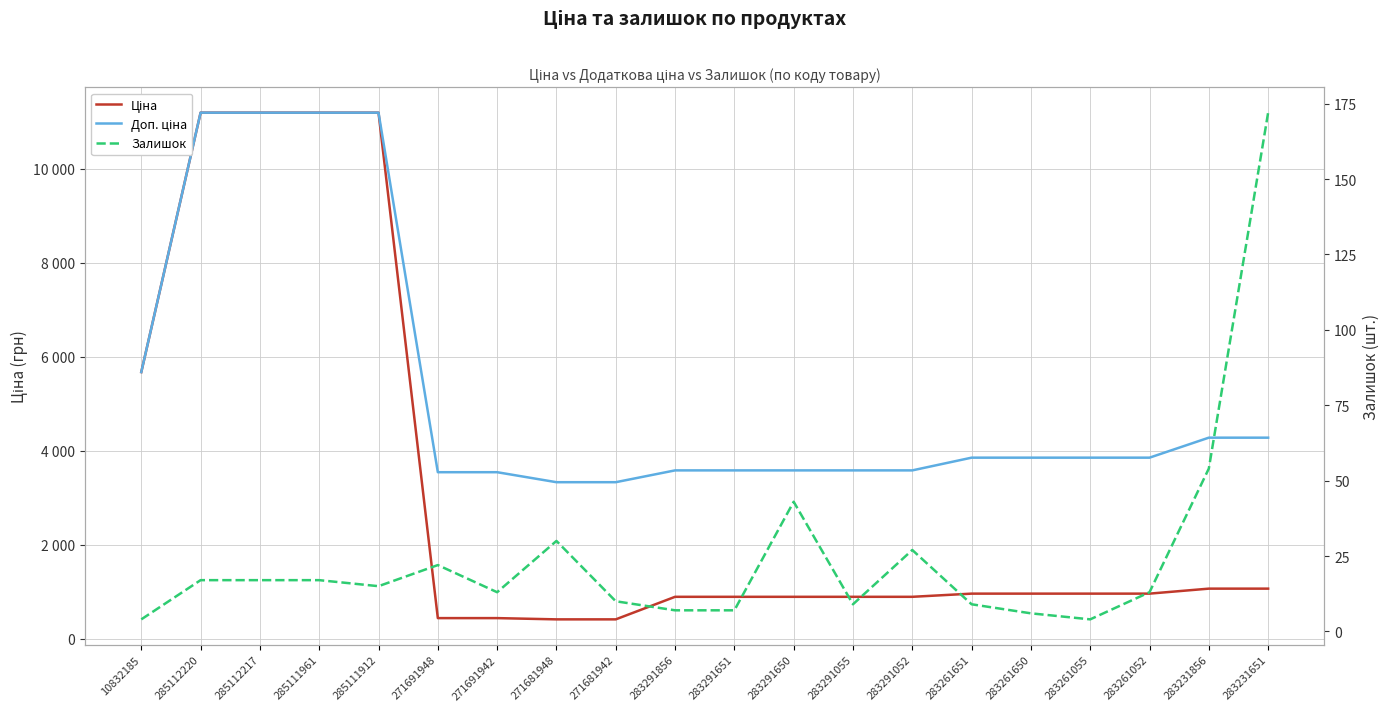

What value does the Ціна series have at 283261055?

963.5